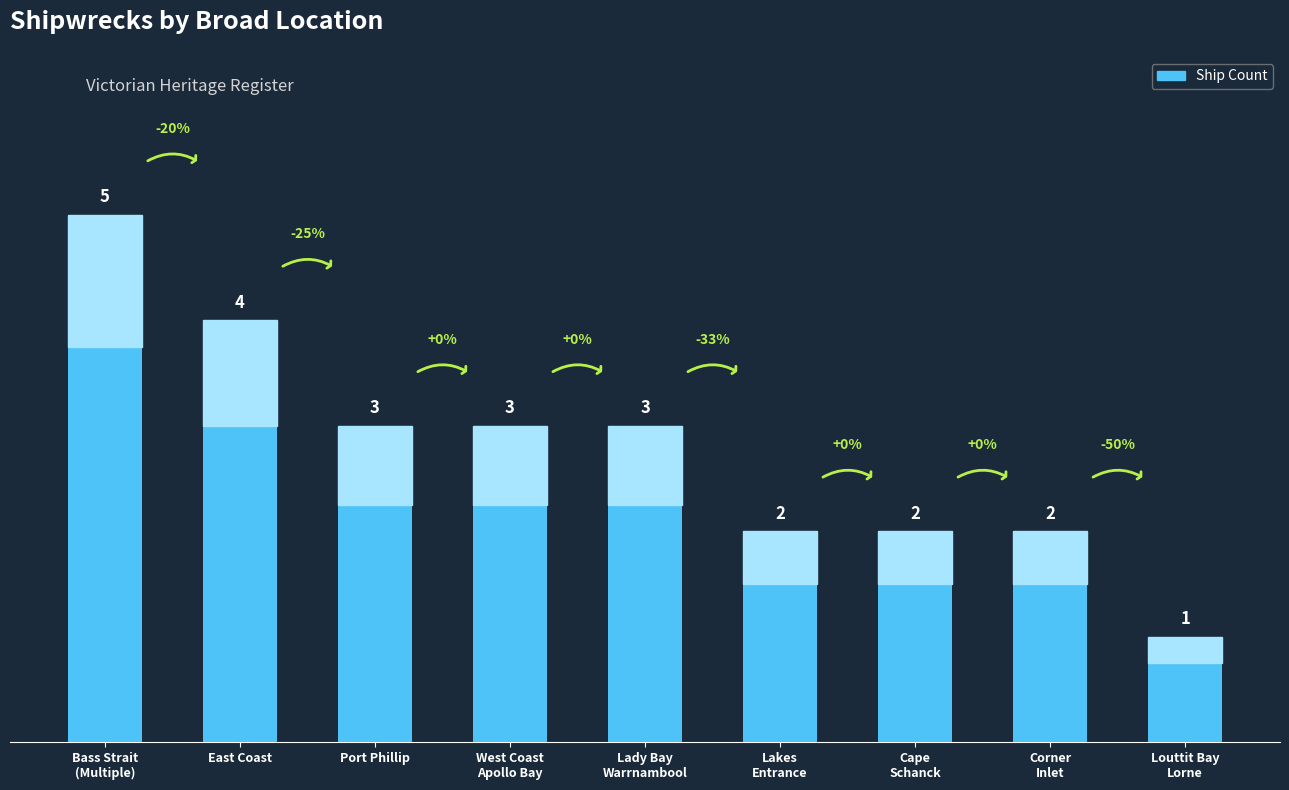

True or false: the data shows 3 at Port Phillip.

True